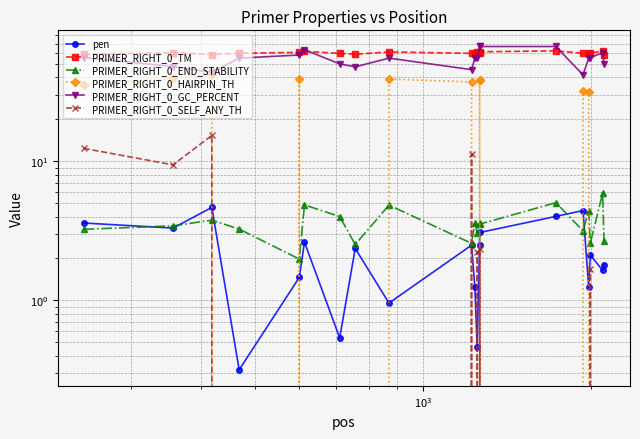

Does the chart display data point markers on the line(s)?

Yes